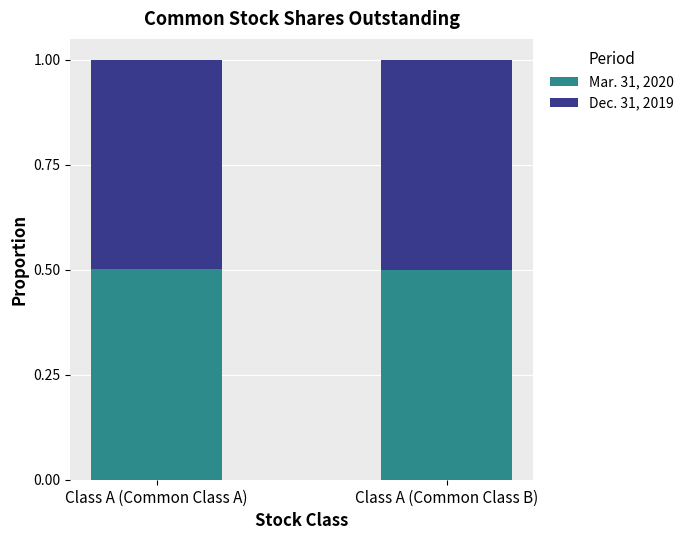

What is the lowest value of the Mar. 31, 2020 series?

0.5